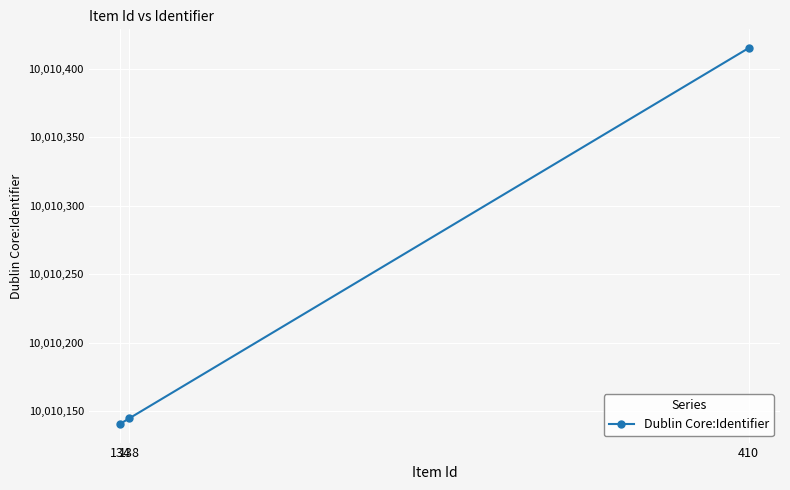

The value at 410 is 2589330. True or false?

False